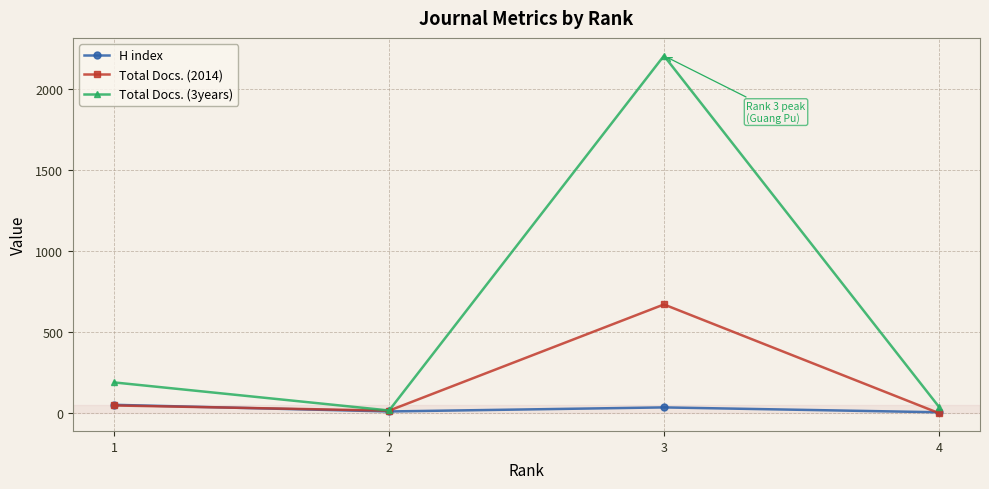

What is the sum of the H index values at 4 and 2?

15